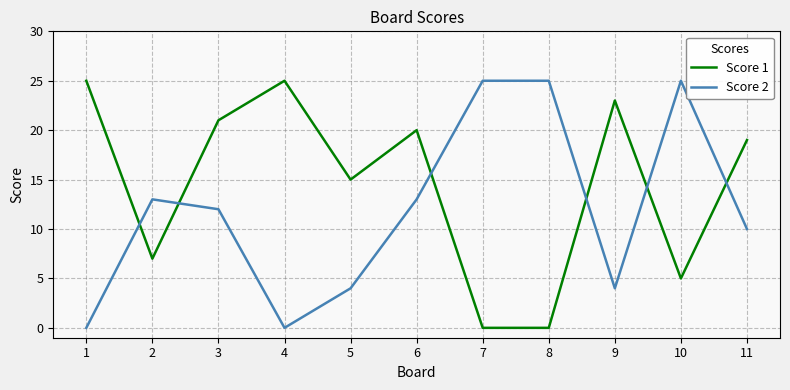

The value of Score 1 at 6 is 20. True or false?

True